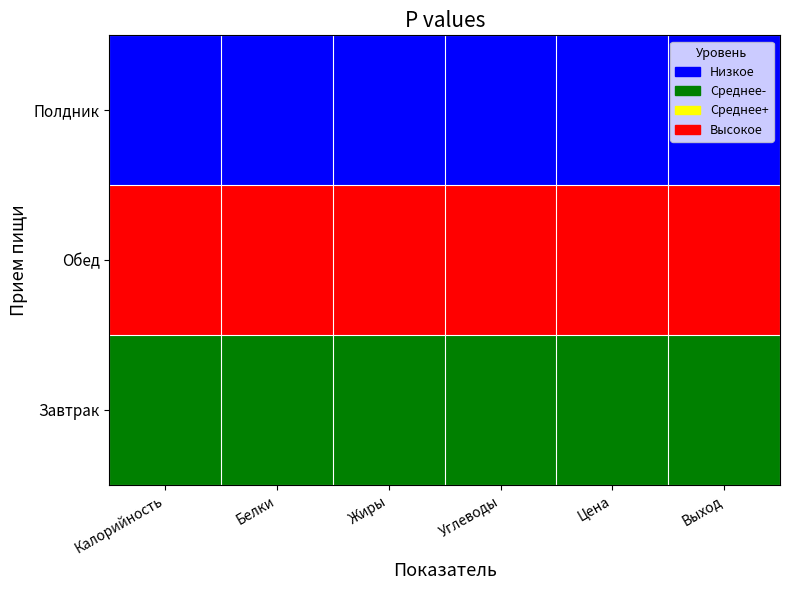

Which series has the largest total across all categories?

Обед